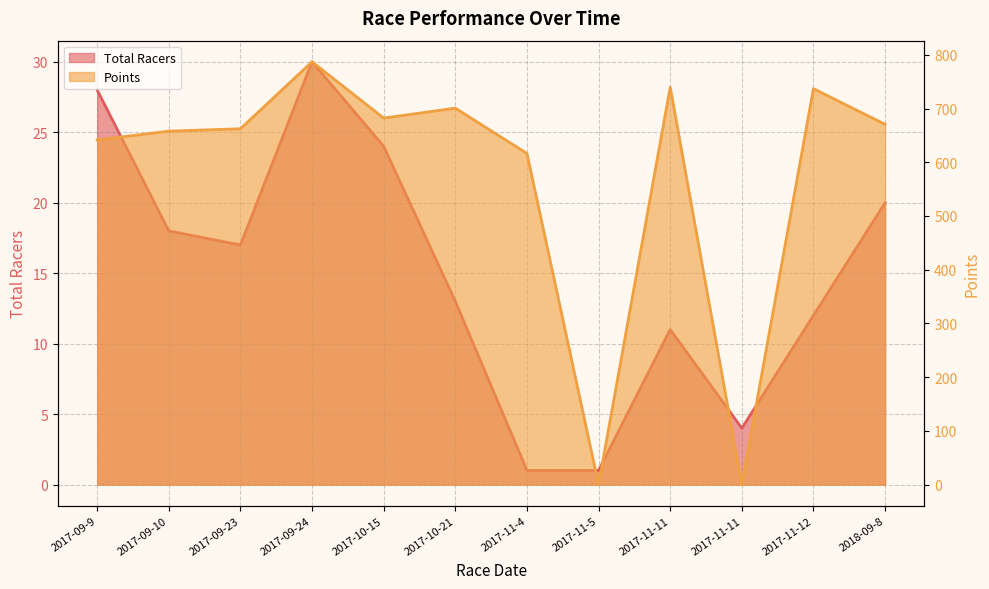

Does the chart have visible grid lines?

Yes